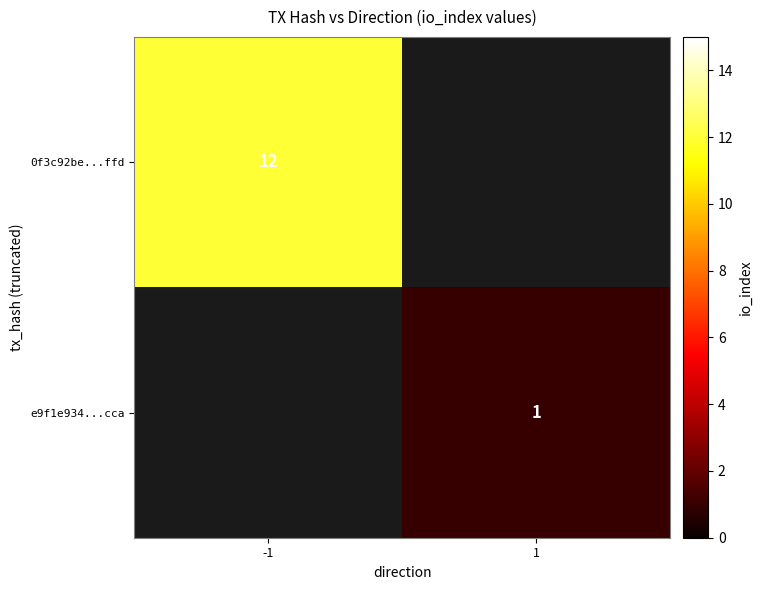

Which label corresponds to the smallest value in the chart?

1